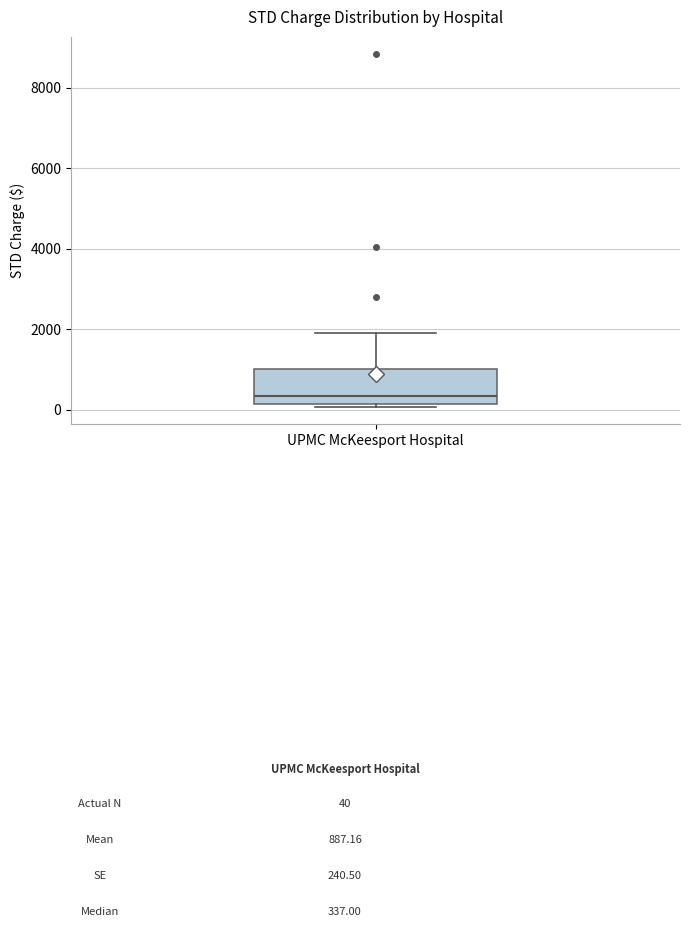

Where is the upper edge of the box for UPMC McKeesport Hospital on the y-axis? The values are not printed on the chart, so give them approximately, as read against the axis.

1000